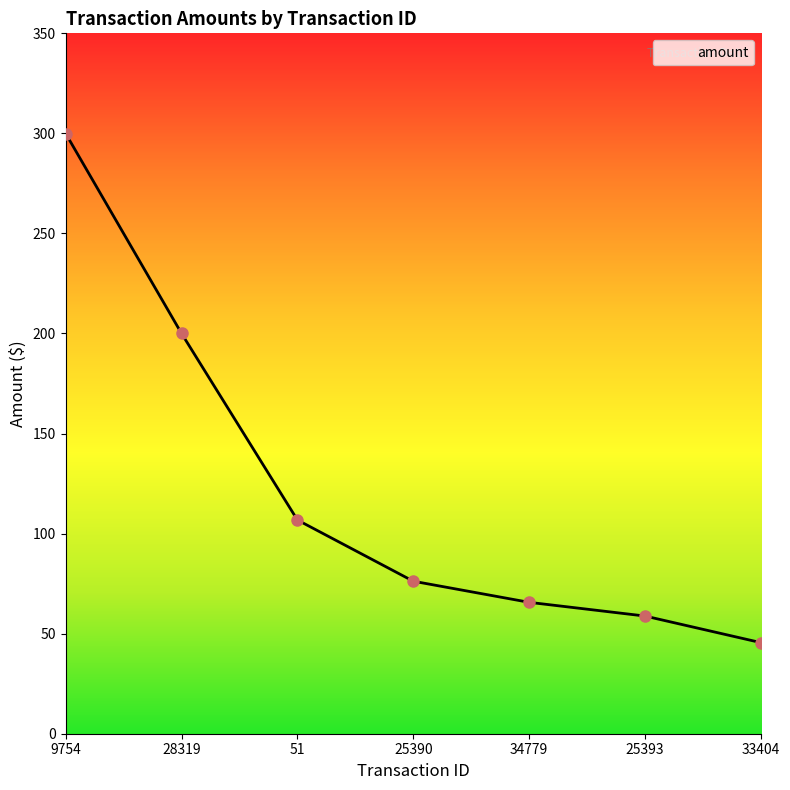

Reading left to right, transcribe all the data shown in this chart.

9754=299.9	28319=200.0	51=106.8	25390=76.2	34779=65.7	25393=58.8	33404=45.5